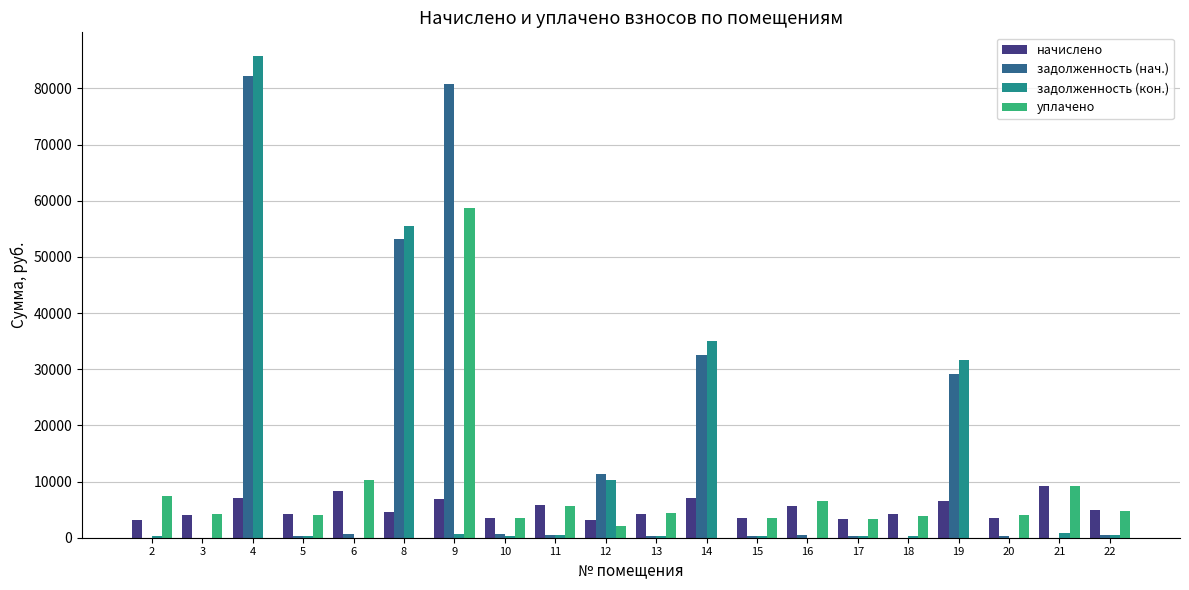

What is the difference between the задолженность (кон.) values at 16 and 19?

31580.8